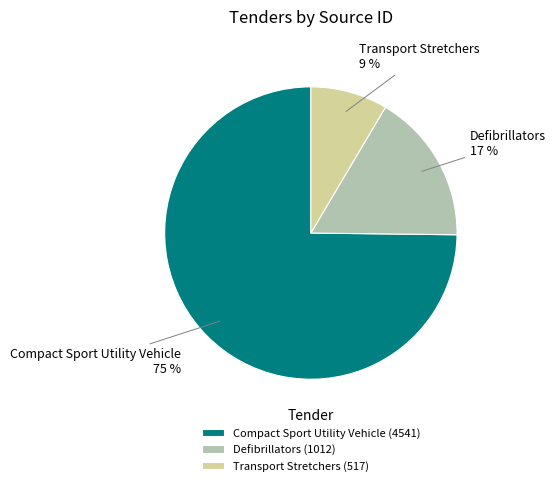

Count the number of slices in the pie.

3